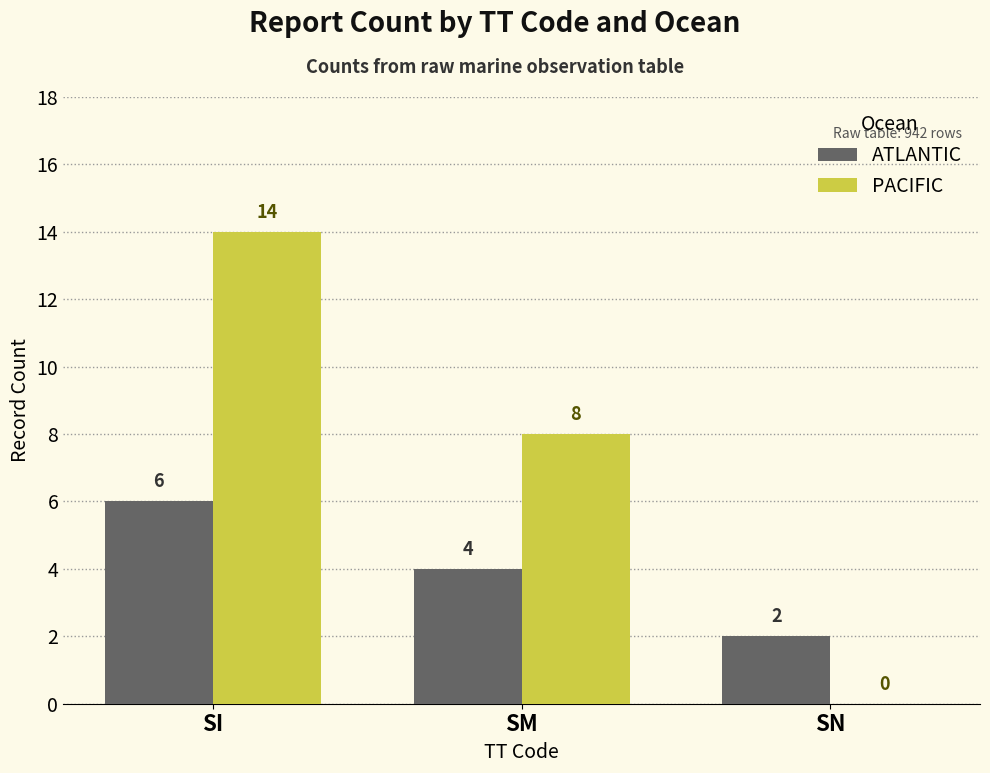

What is the sum of all PACIFIC values?

22